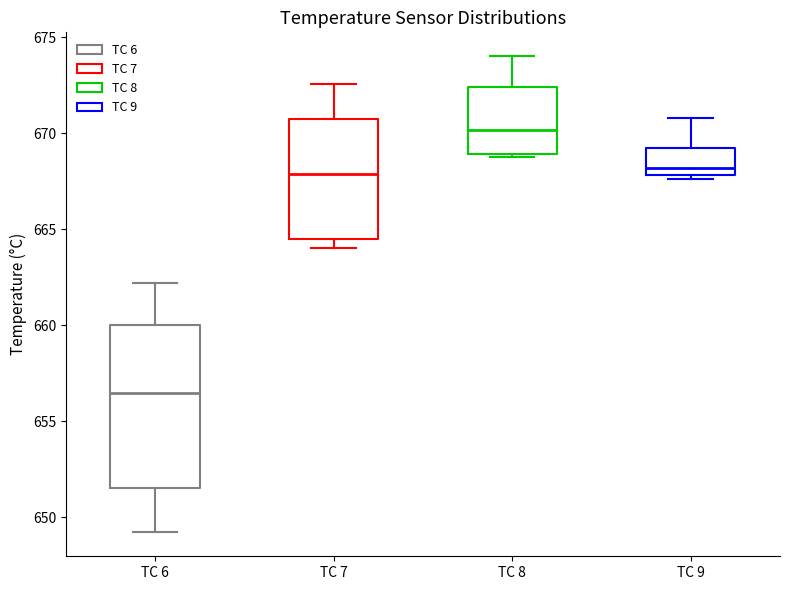

Reading left to right, transcribe this box plot: for each box, give where its median line is, the range the box spans, and where its two whiskers end, as read against the y-axis. The values are not printed on the chart, so give them approximately, as read against the axis.

TC 6: median 656.5, box 651.5 to 660.0, whiskers 649.0 to 662.0
TC 7: median 668.0, box 664.5 to 670.5, whiskers 664.0 to 672.5
TC 8: median 670.0, box 669.0 to 672.5, whiskers 668.5 to 674.0
TC 9: median 668.0 (just above the box's lower edge), box 668.0 to 669.0, whiskers 667.5 to 671.0